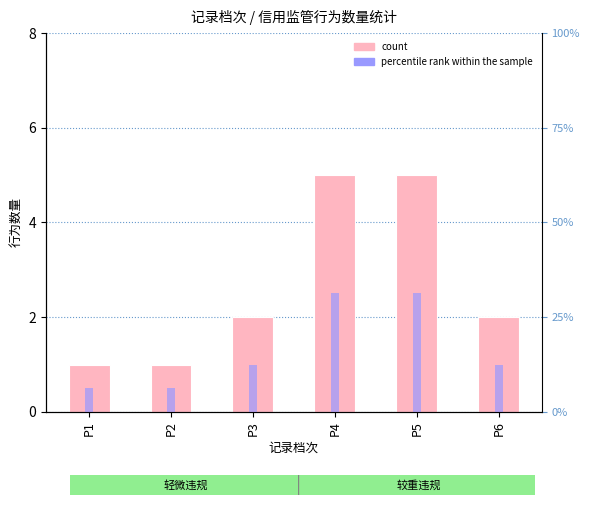

What is the spread (max minus min) of values at P1?

5.2